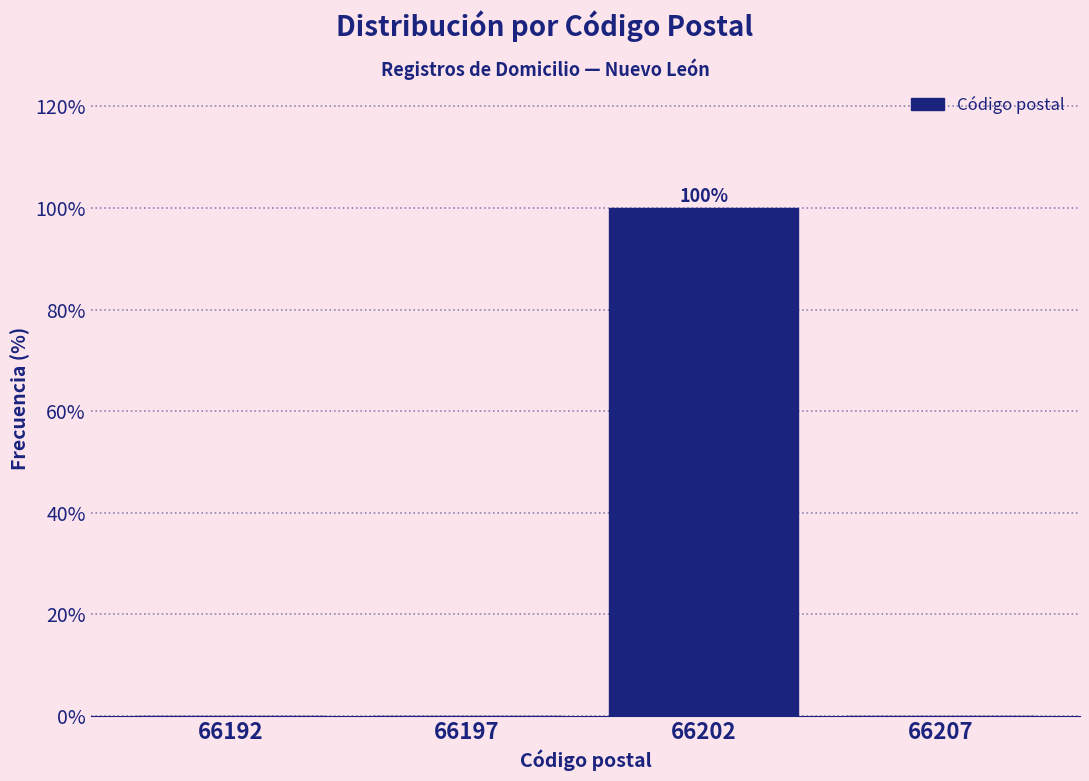

Reading left to right, transcribe all the data shown in this chart.

66192=0	66197=0	66202=100	66207=0